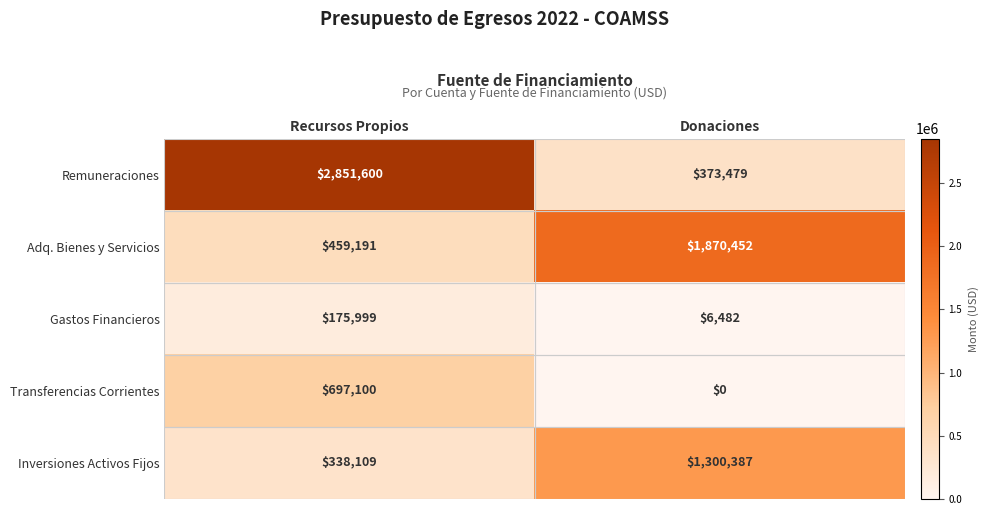

At how many categories does at least one series exceed 971913?

2